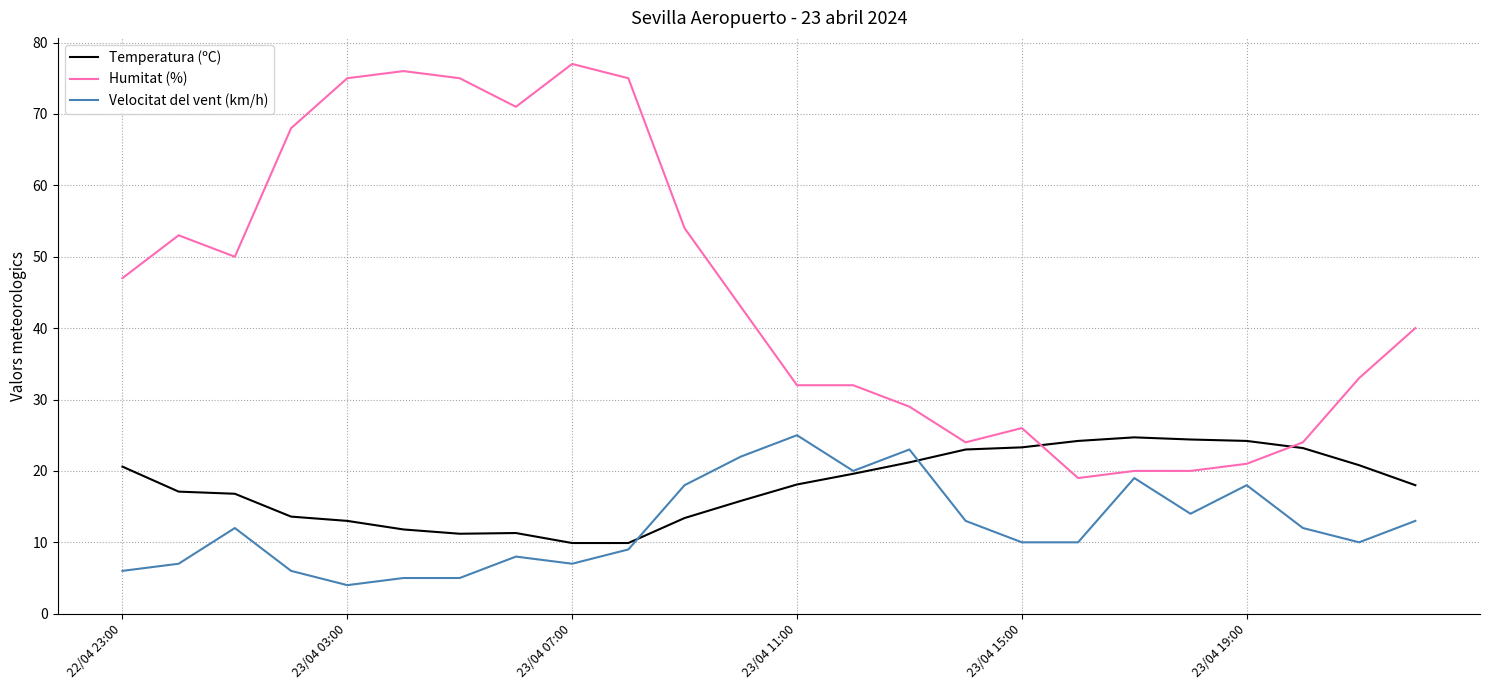

At how many categories does at least one series exceed 56?

7